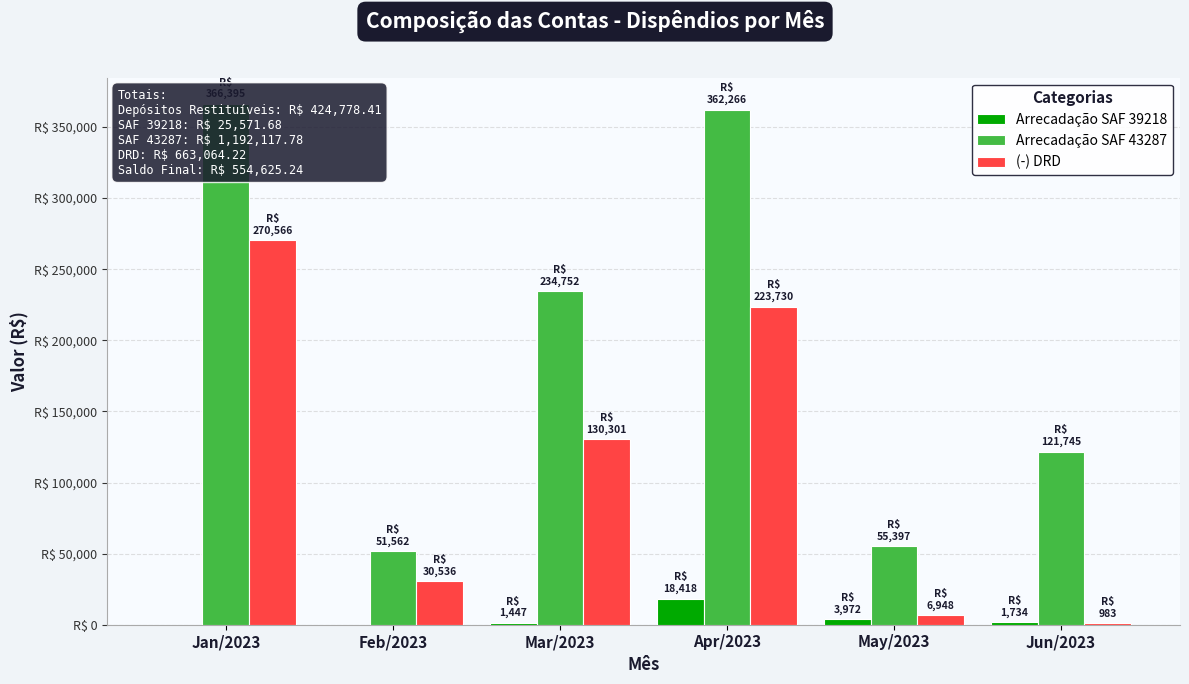

What is the difference between the maximum and minimum values in the Arrecadação SAF 39218 series?

18418.4